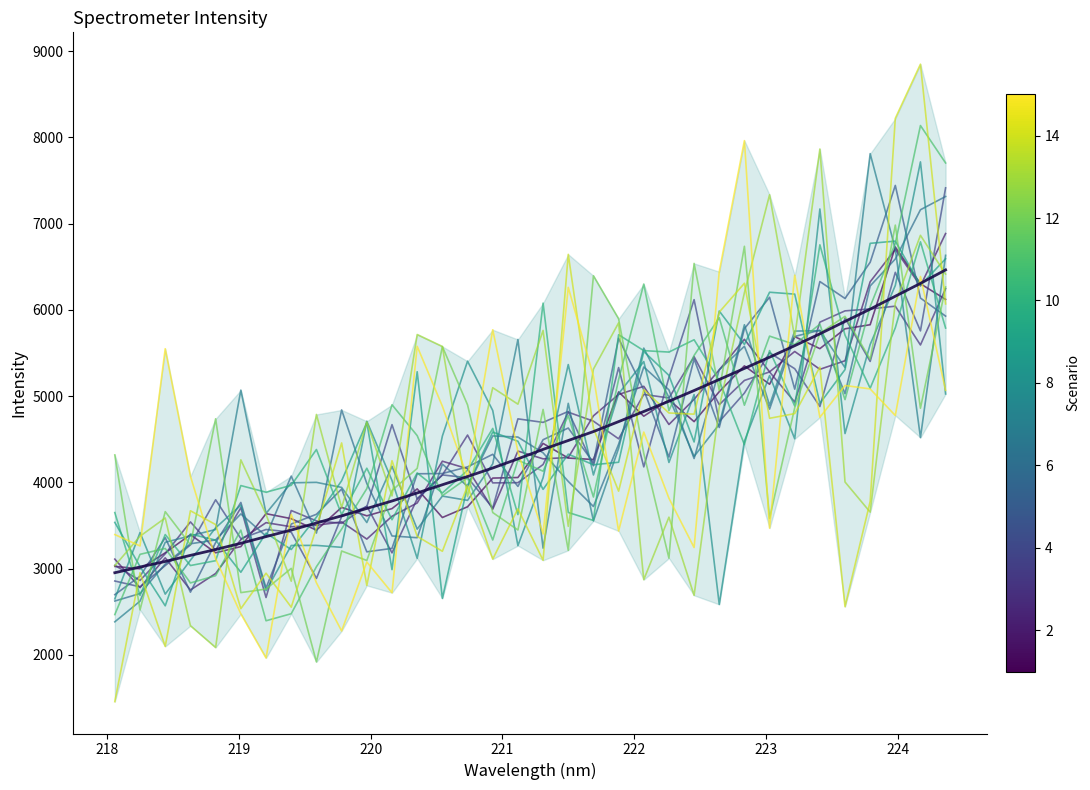

Which label corresponds to the largest value in the chart?

224.3616